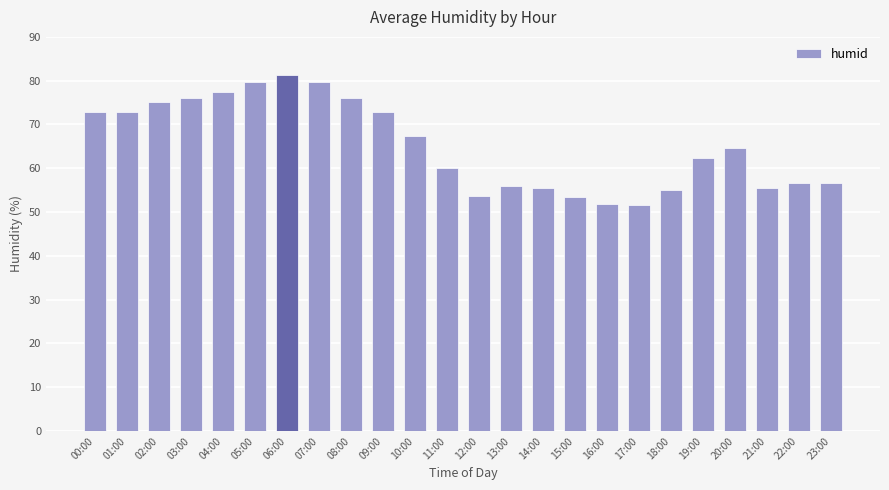

What is the label of the 12th bar from the right?

12:00